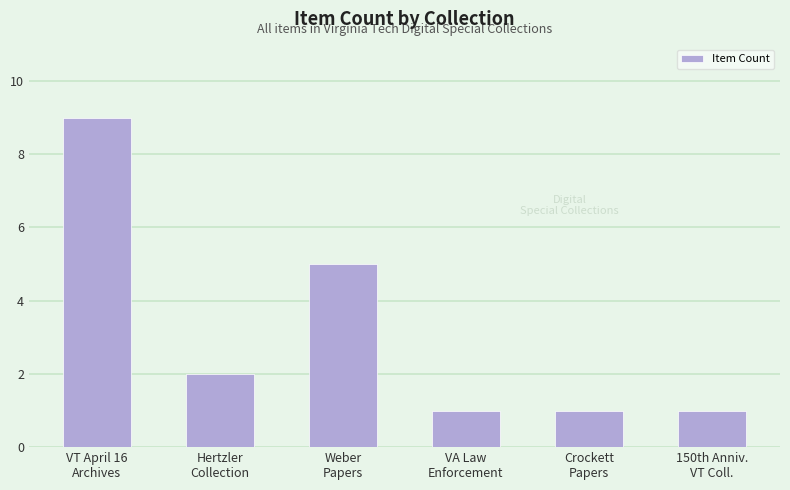

What is the sum of all values?

19